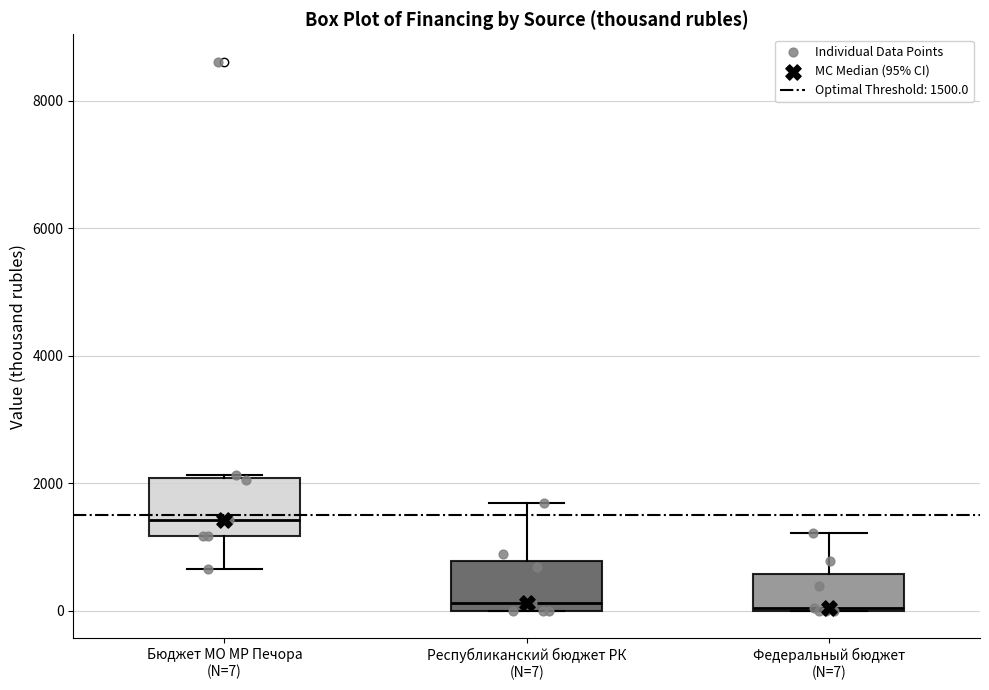

Where is the upper edge of the box for Республиканский бюджет РК (N=7) on the y-axis? The values are not printed on the chart, so give them approximately, as read against the axis.

800